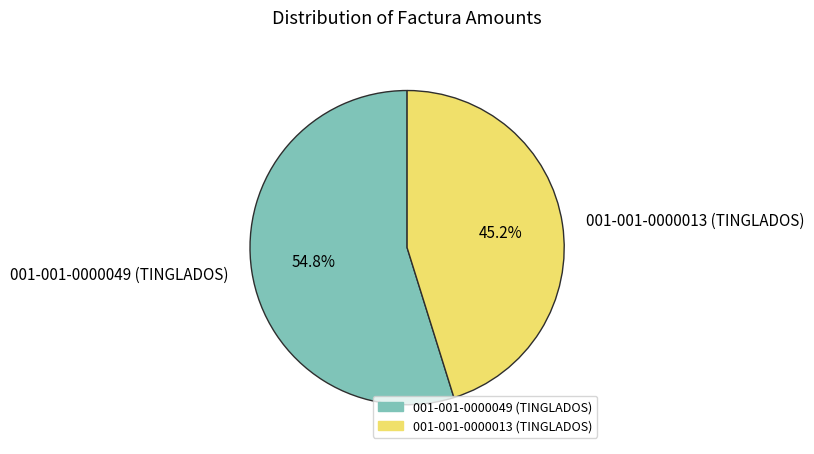

Count the number of slices in the pie.

2